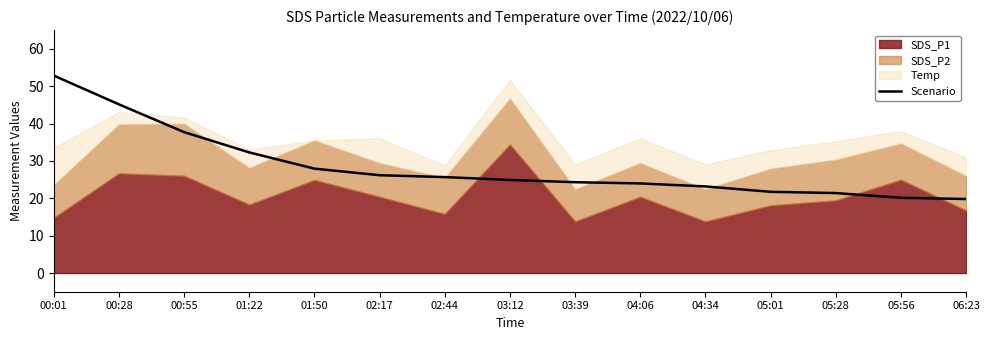

True or false: there are more than 2 points higher than both neighbors.

False